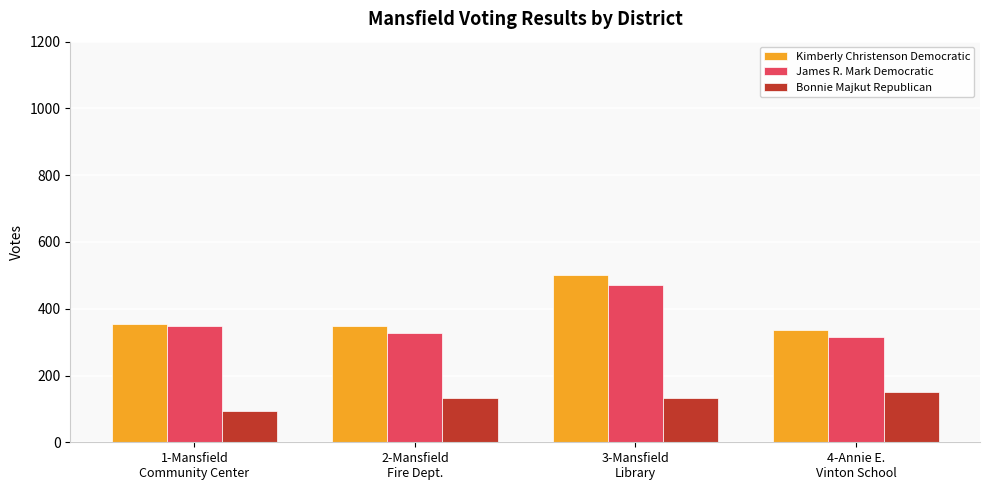

What is the maximum value for Bonnie Majkut Republican?

150